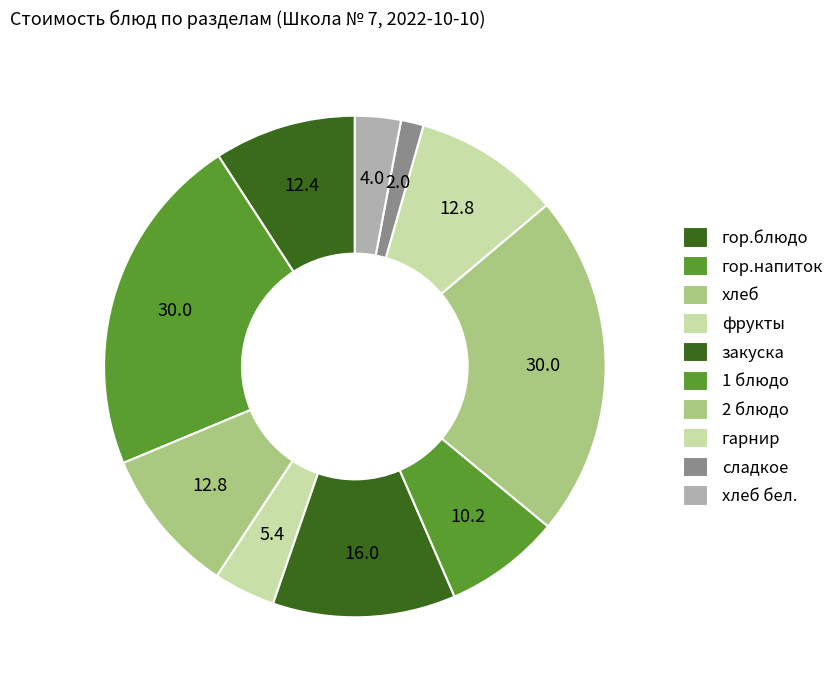

What portion of the pie excludes гарнир?

90.5%